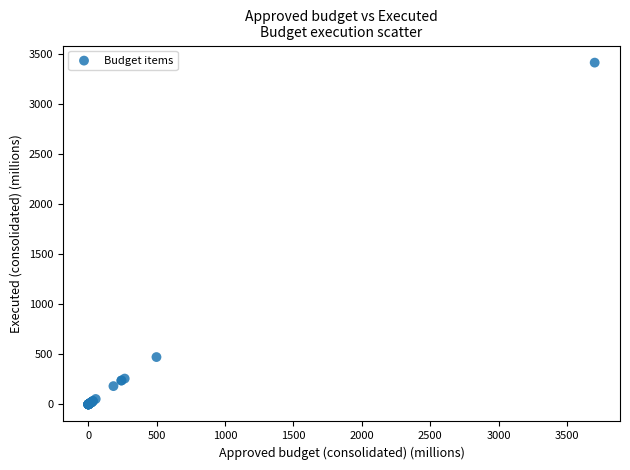

What Y value in the scatter plot is closest to 1705?

472.1